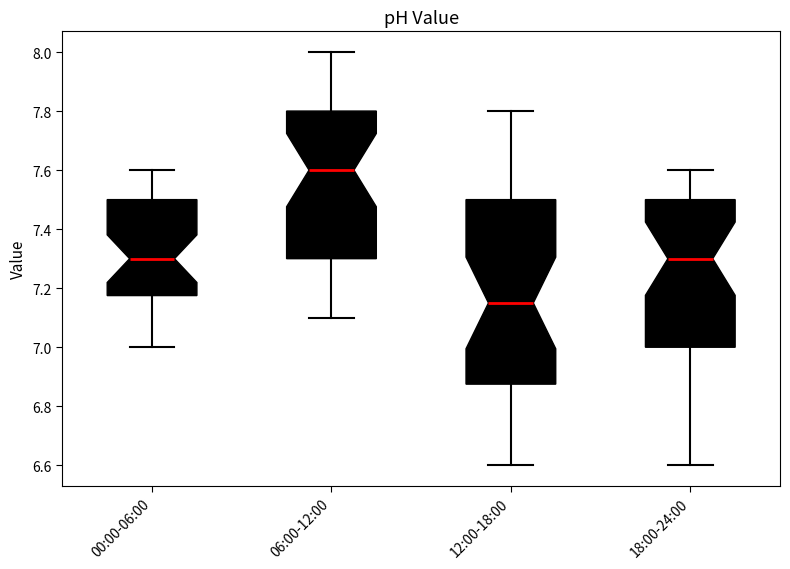

Which box's median line is the highest?

06:00-12:00